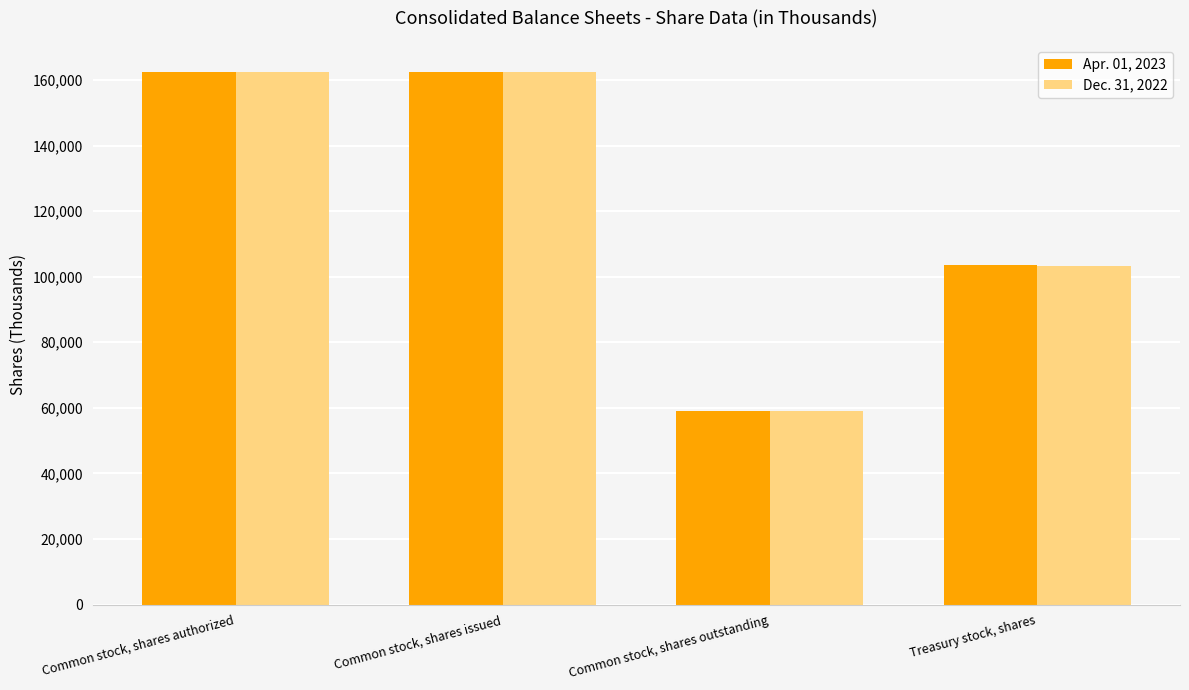

What position from the left is Common stock, shares authorized?

1